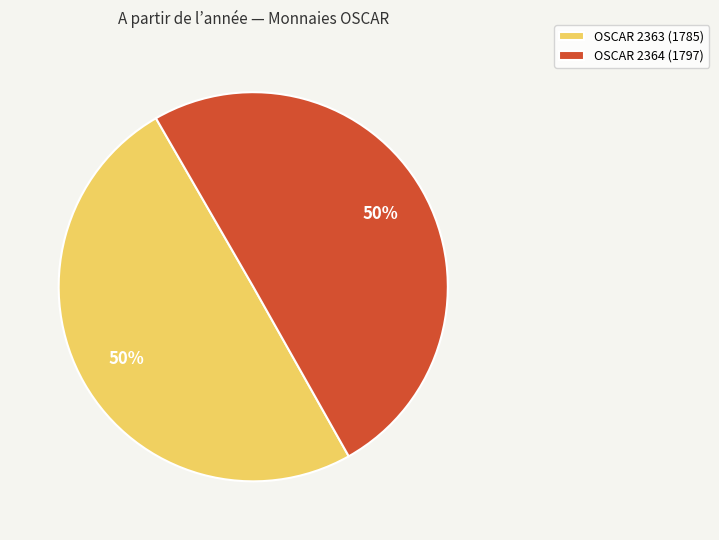

Count the number of slices in the pie.

2